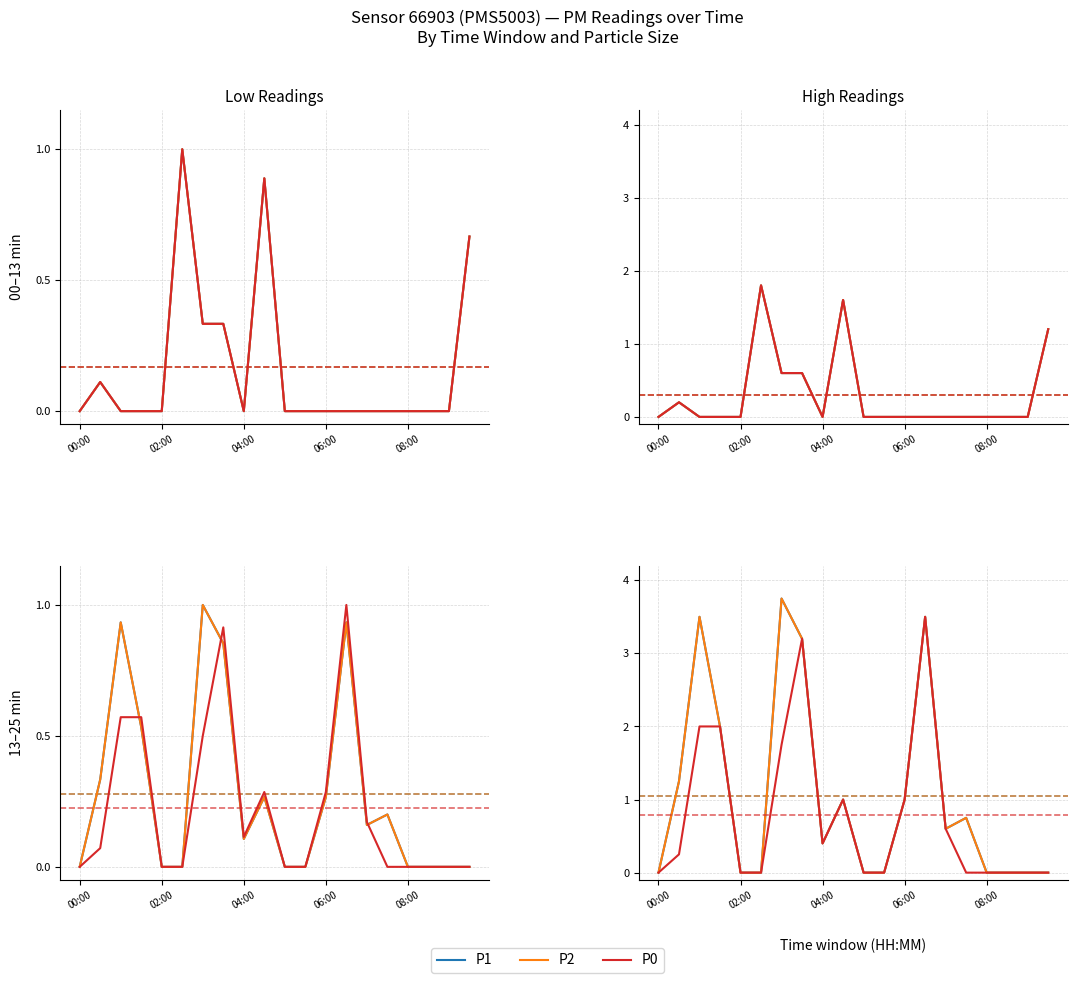

At which category does P0 reach its first local valley?

04:00